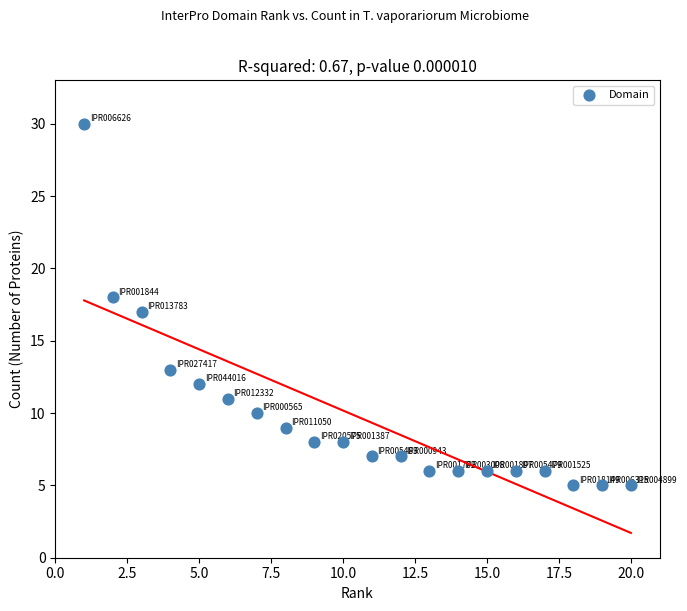

What is the range of X values (max minus min)?

19